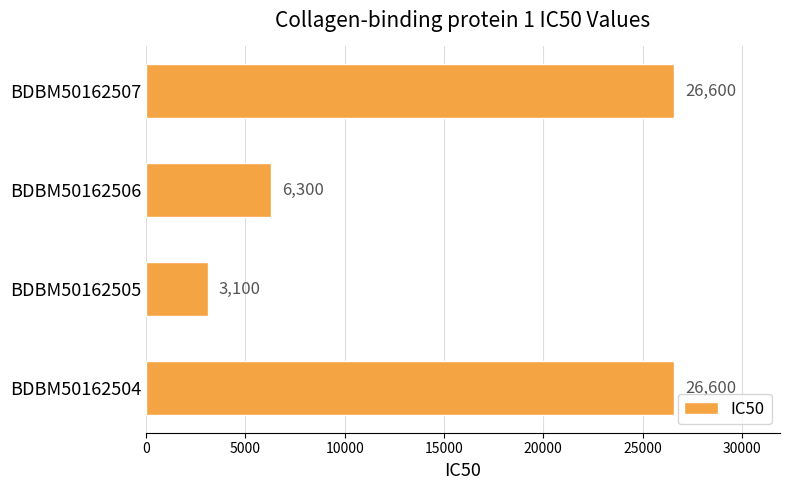

How many series are shown in this chart?

1